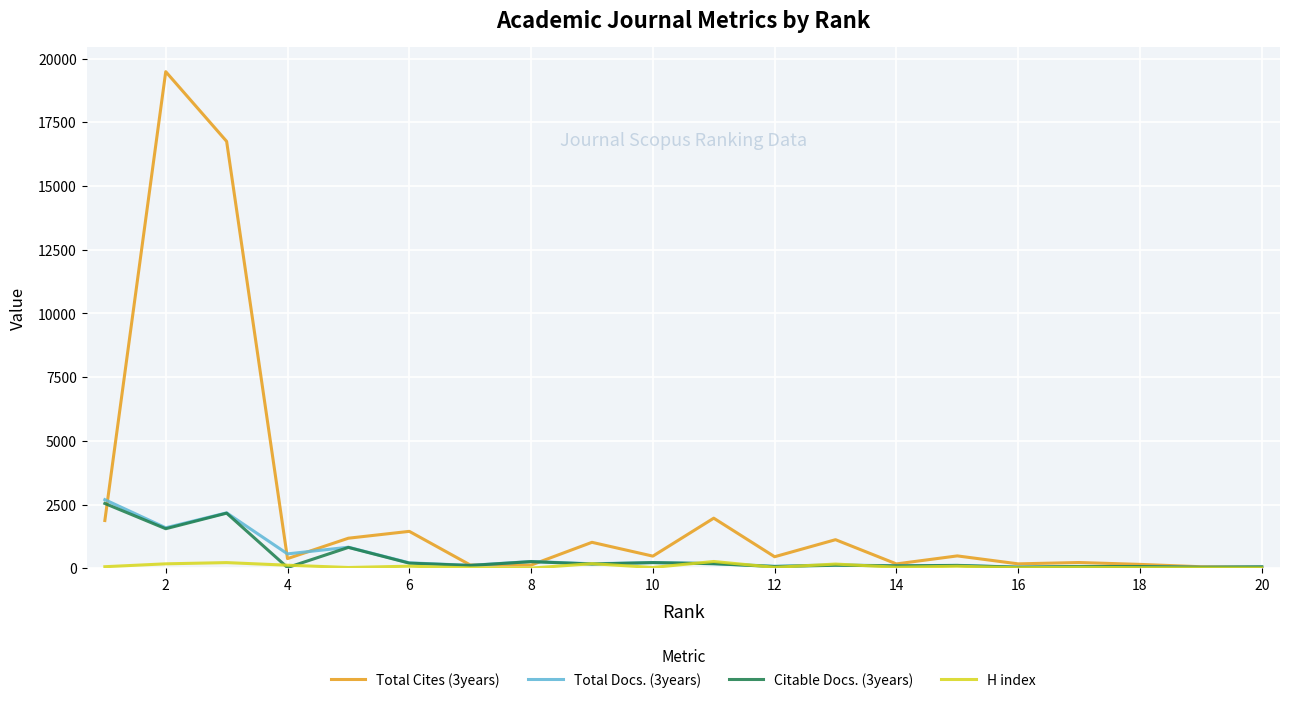

Which series has the largest total across all categories?

Total Cites (3years)